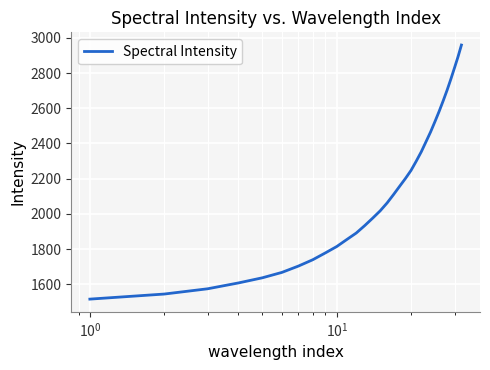

What is the smallest value displayed?

1516.0